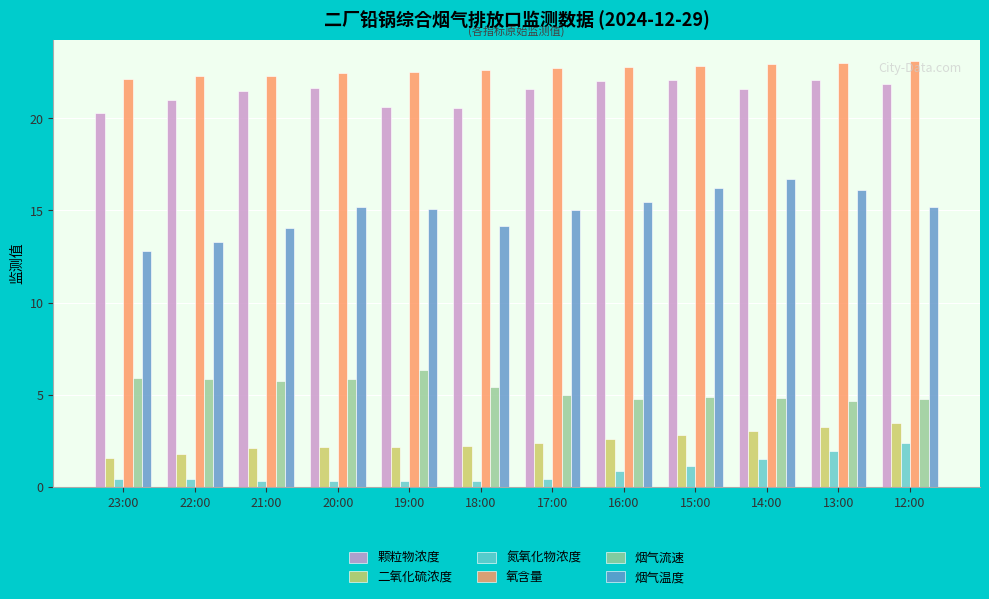

At 19:00, list the series in order from smallest to largest.

氮氧化物浓度, 二氧化硫浓度, 烟气流速, 烟气温度, 颗粒物浓度, 氧含量